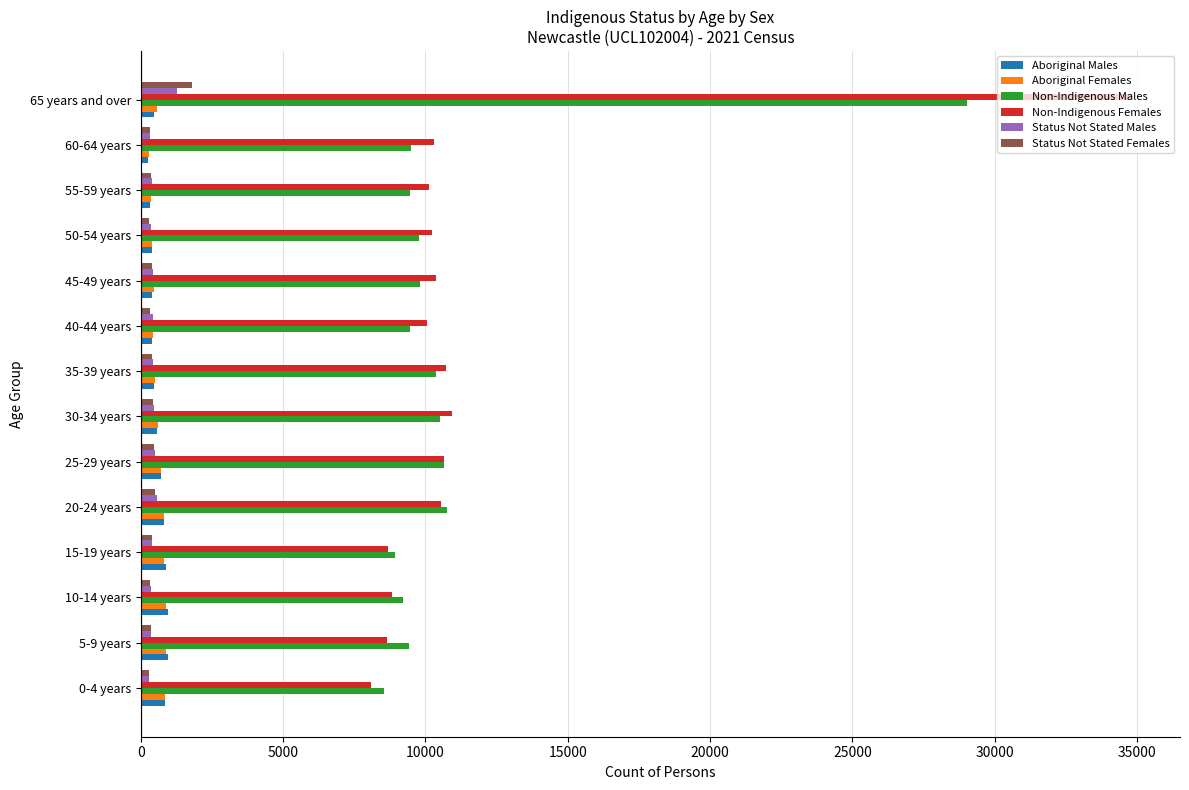

What is the highest value of the Non-Indigenous Males series?

29027